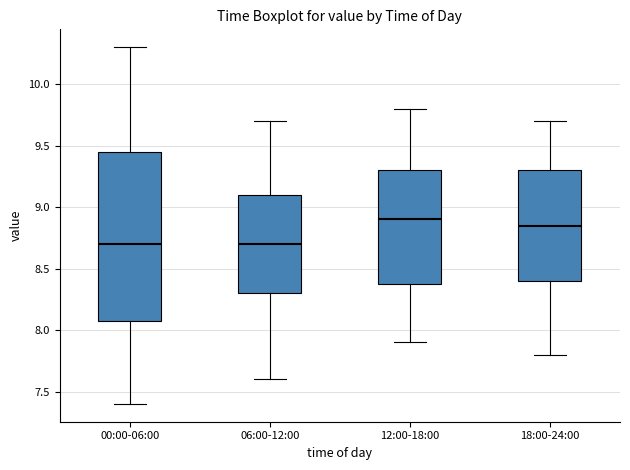

Reading left to right, transcribe this box plot: for each box, give where its median line is, the range the box spans, and where its two whiskers end, as read against the y-axis. The values are not printed on the chart, so give them approximately, as read against the axis.

00:00-06:00: median 8.70, box 8.10 to 9.45, whiskers 7.40 to 10.30
06:00-12:00: median 8.70, box 8.30 to 9.10, whiskers 7.60 to 9.70
12:00-18:00: median 8.90, box 8.40 to 9.30, whiskers 7.90 to 9.80
18:00-24:00: median 8.85, box 8.40 to 9.30, whiskers 7.80 to 9.70